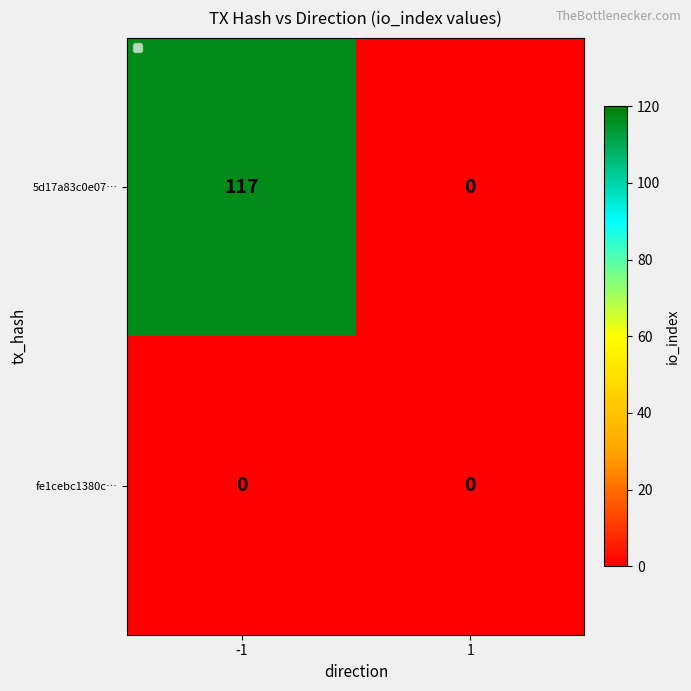

The fe1cebc1380c… series shows 0 at -1. True or false?

True